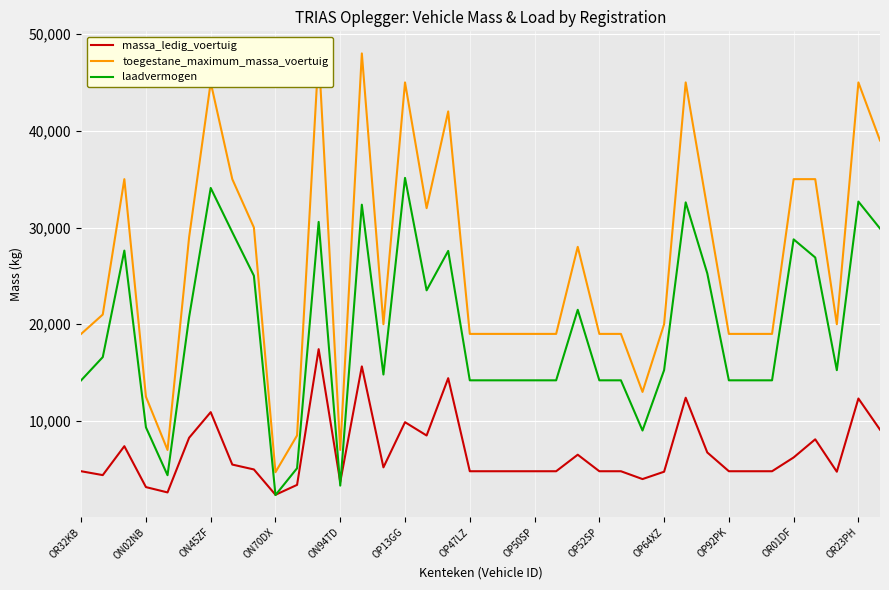

What is the total value across all series at 20?

38000